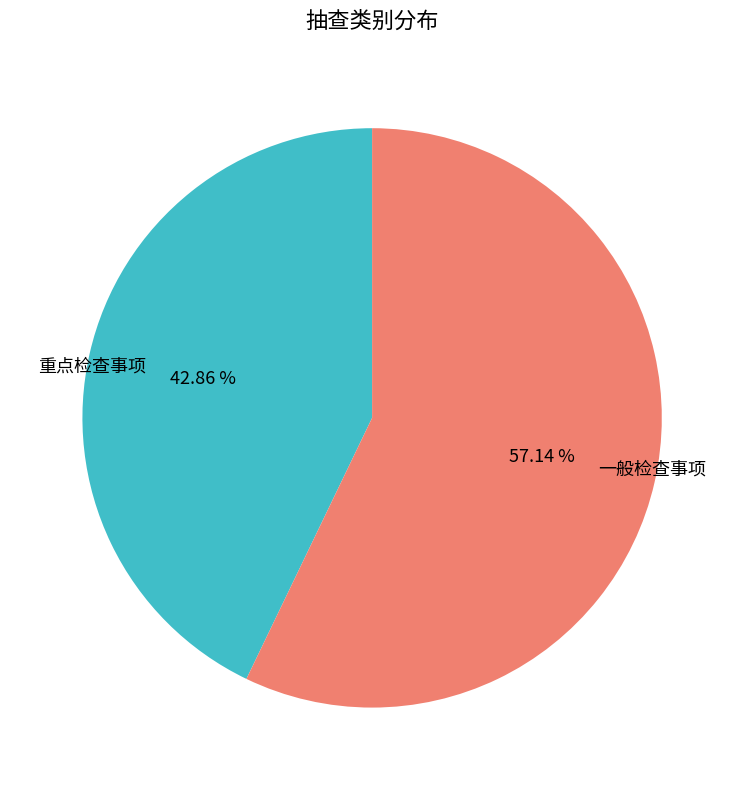

The 重点检查事项 slice represents 43% of the pie. True or false?

True